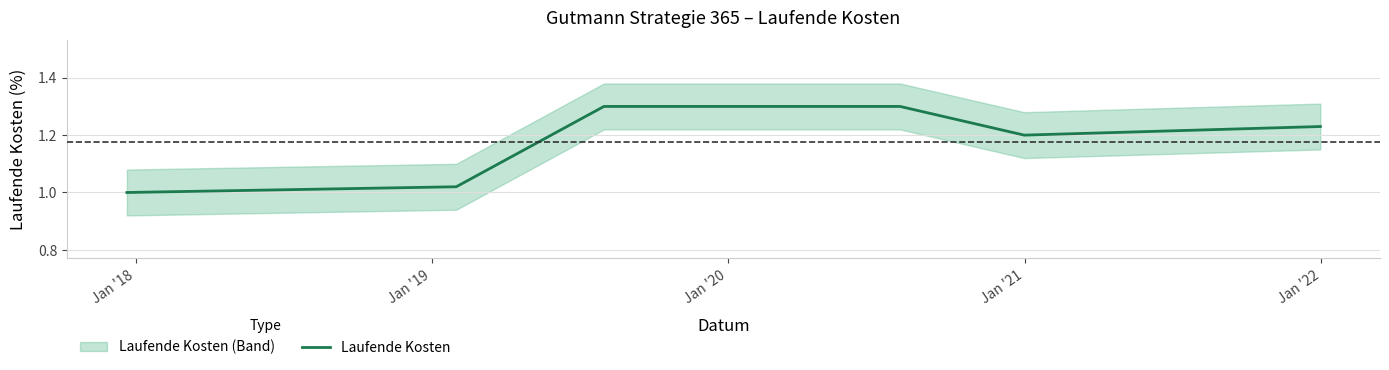

Does the chart have visible grid lines?

Yes